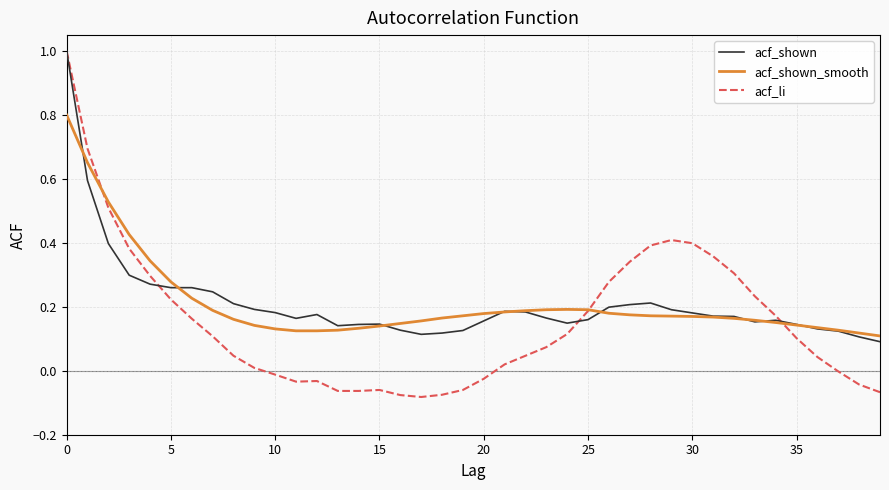

Which series has the widest spread of values?

acf_li